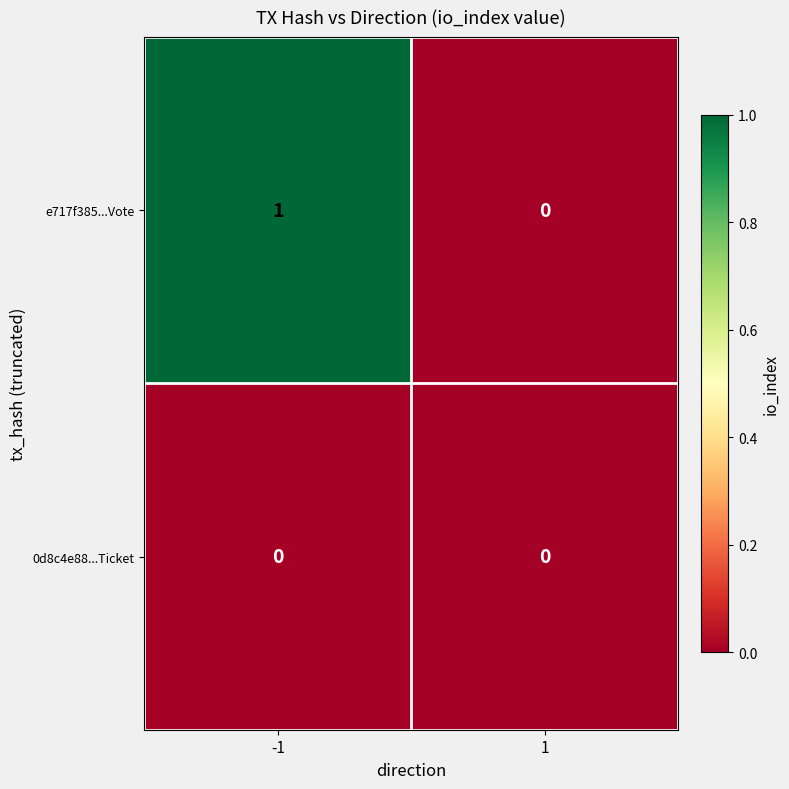

What is the total value across all series at -1?

1